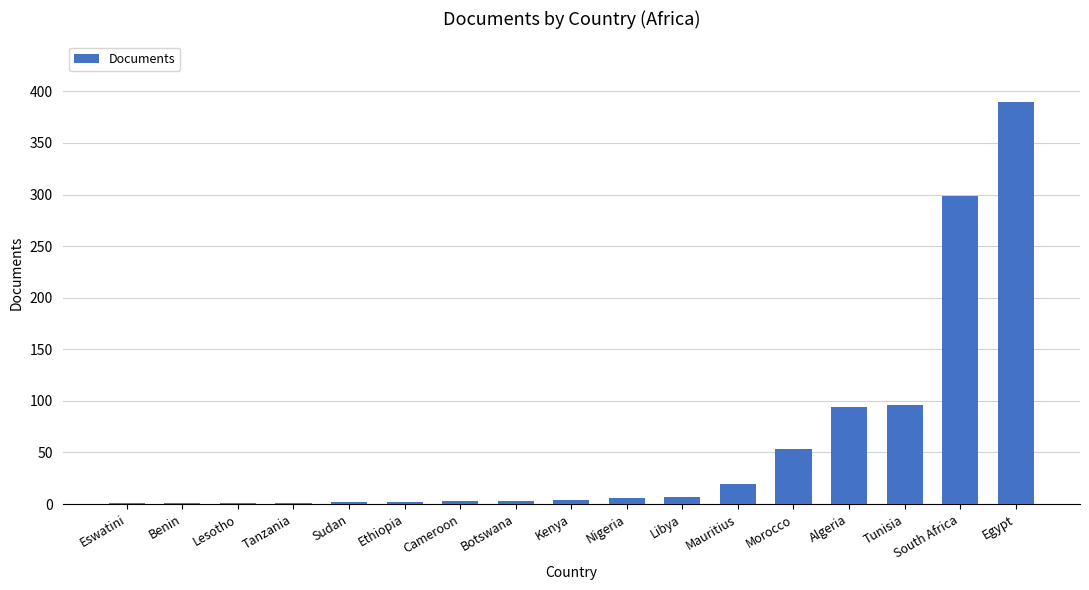

What is the ratio of the value at Egypt to the value at Tunisia?

4.1